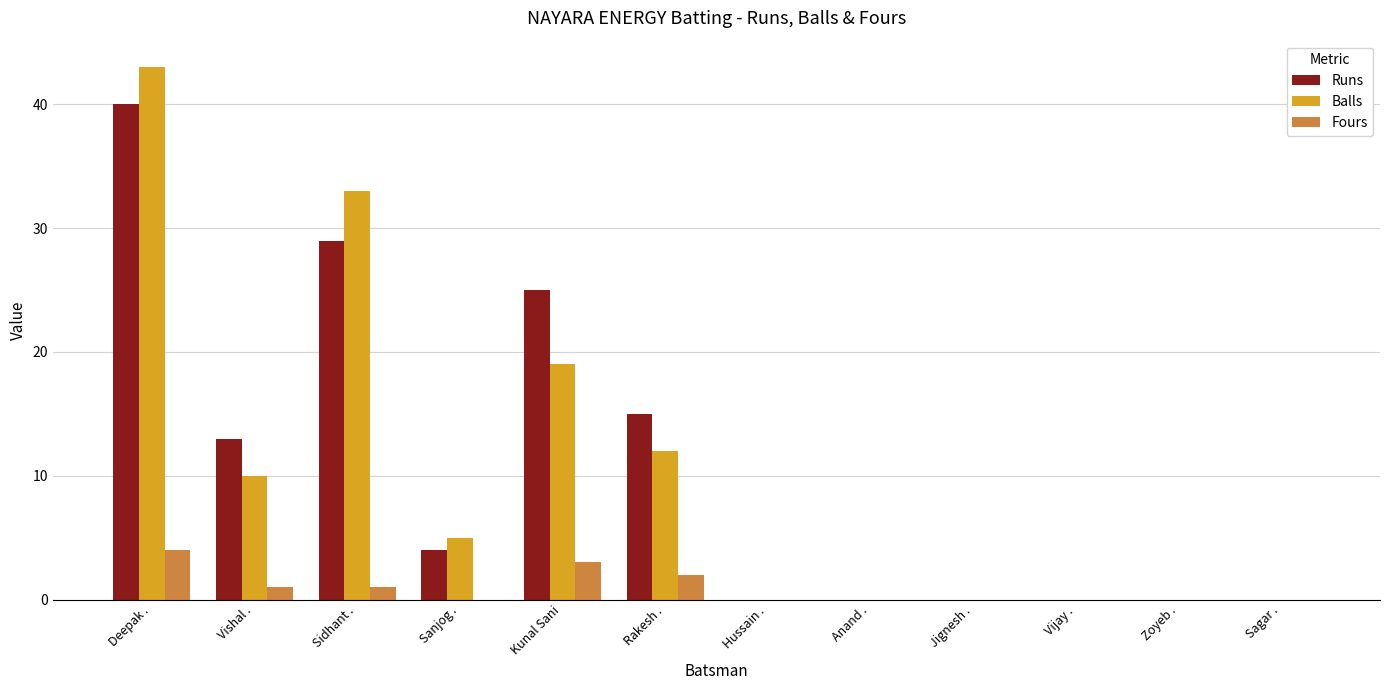

What is the sum of all Runs values?

126